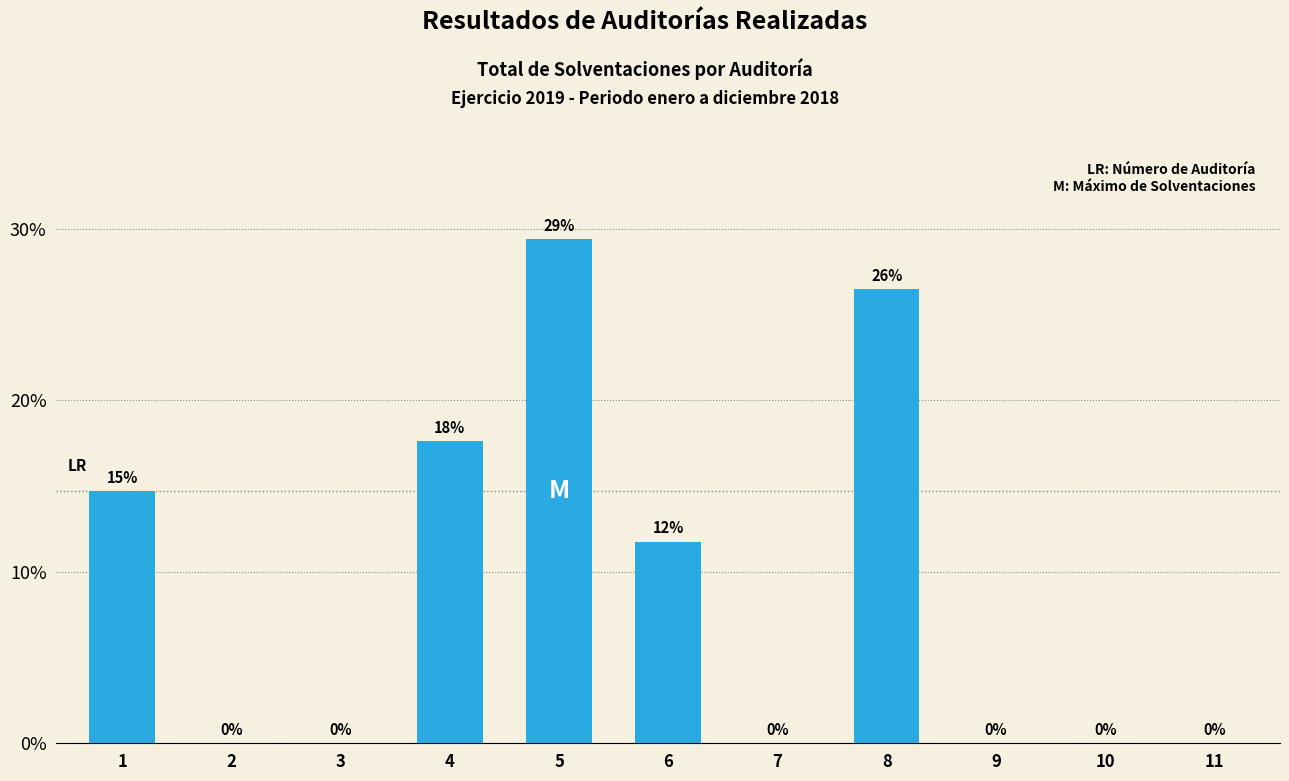

Which category has the highest value across all series?

5